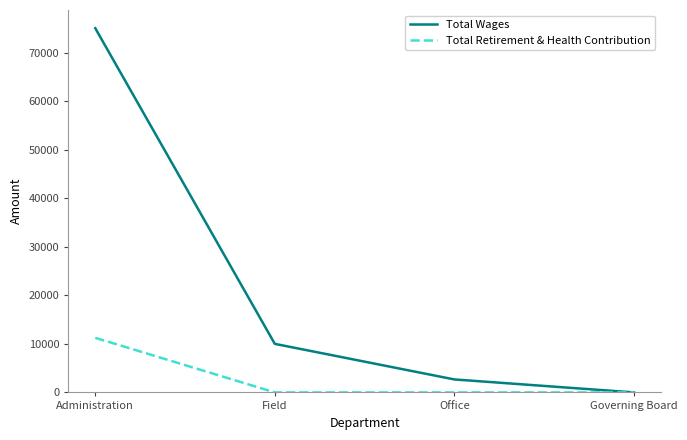

What is the sum of all Total Wages values?

87712